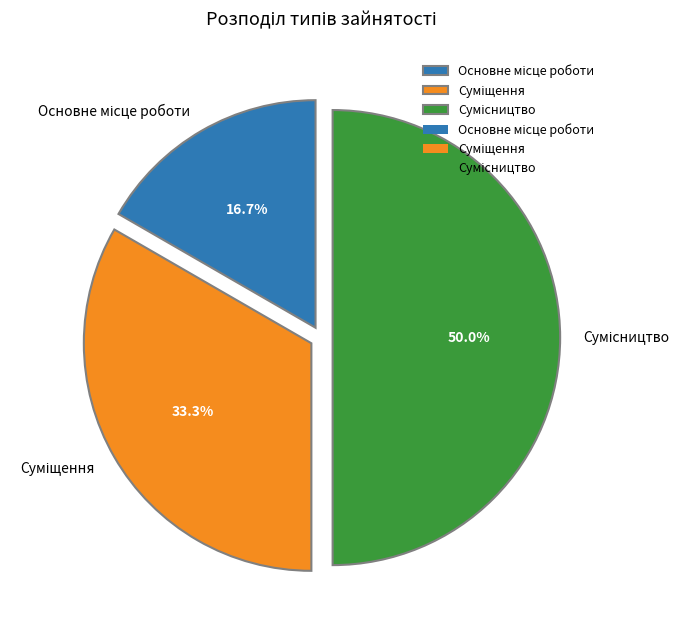

How many slices are in this pie chart?

3